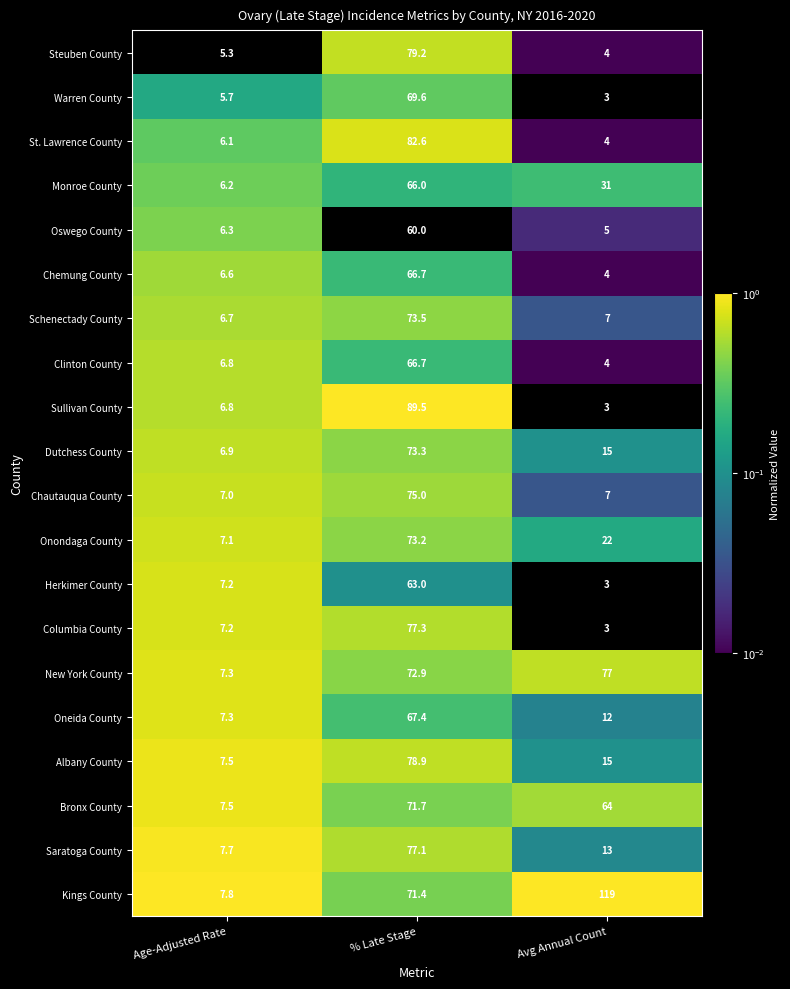

Which series has the widest spread of values?

Kings County